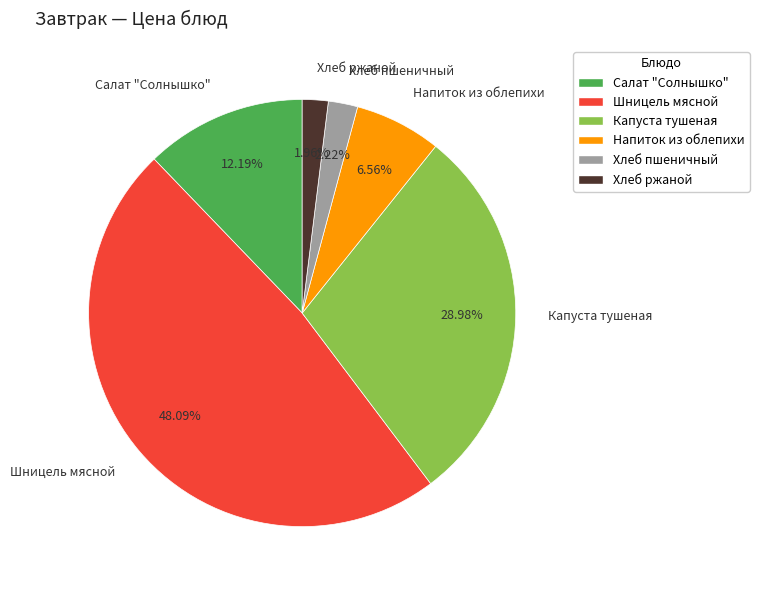

Is it true that Салат "Солнышко" is 12% of the pie?

True